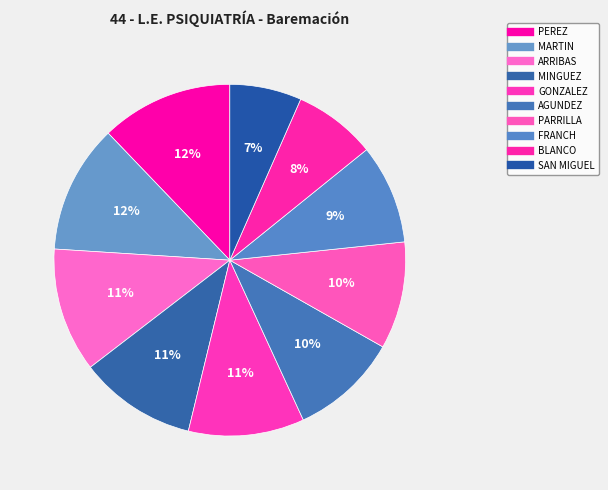

Does FRANCH represent more than half of the total?

No